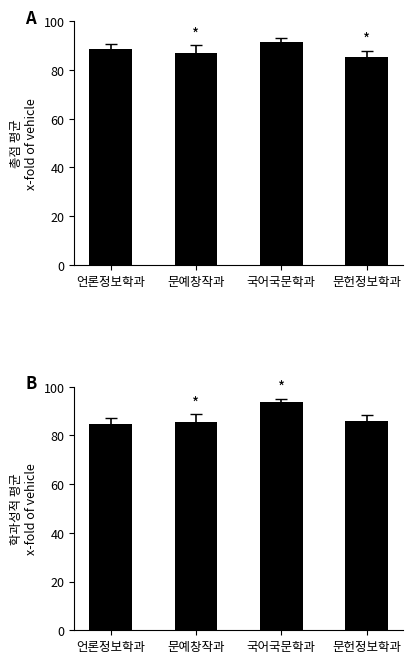

Is the value of 총점 평균 at 문헌정보학과 greater than the value of 학과성적 평균 at 문헌정보학과?

No